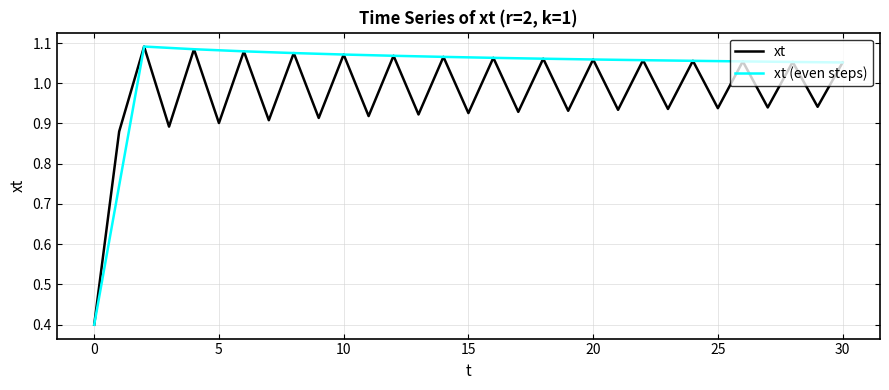

The chart shows a value of 1.1 at 16. True or false?

True